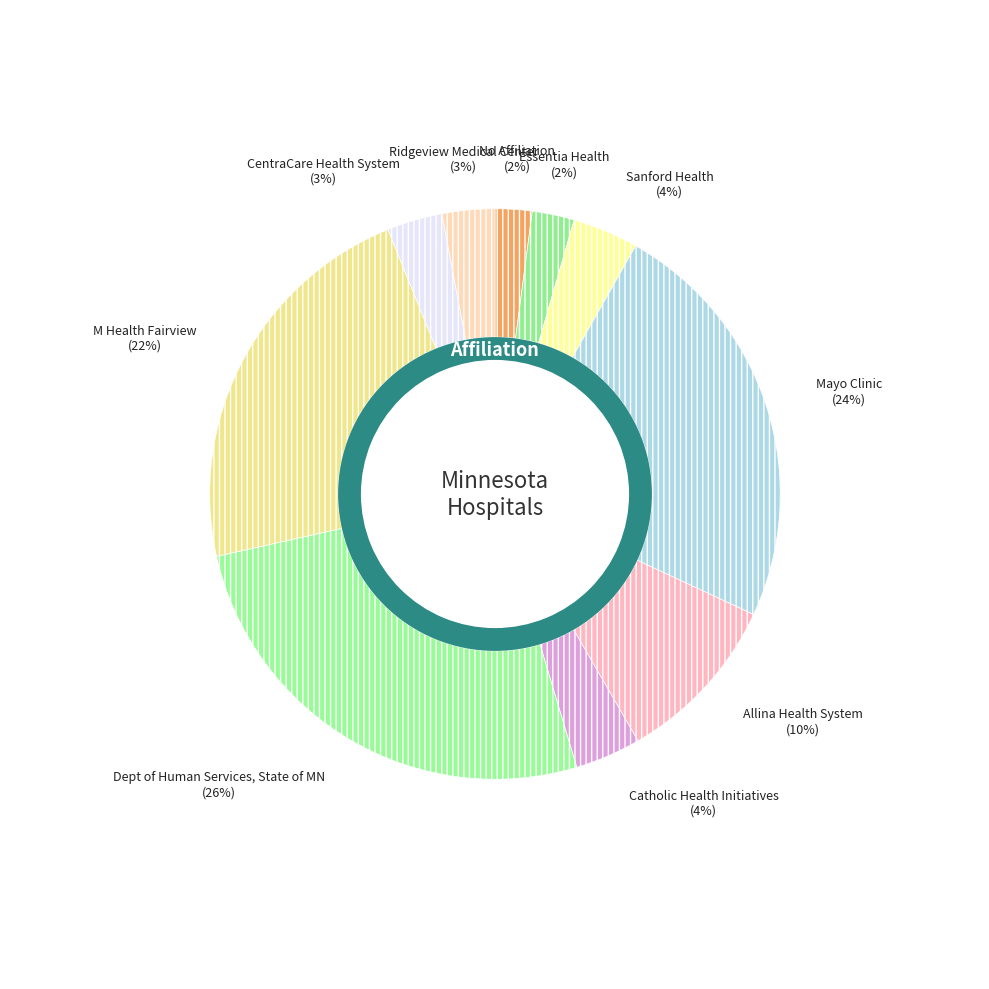

What is the change in value from Catholic Health Initiatives to M Health Fairview?

+125